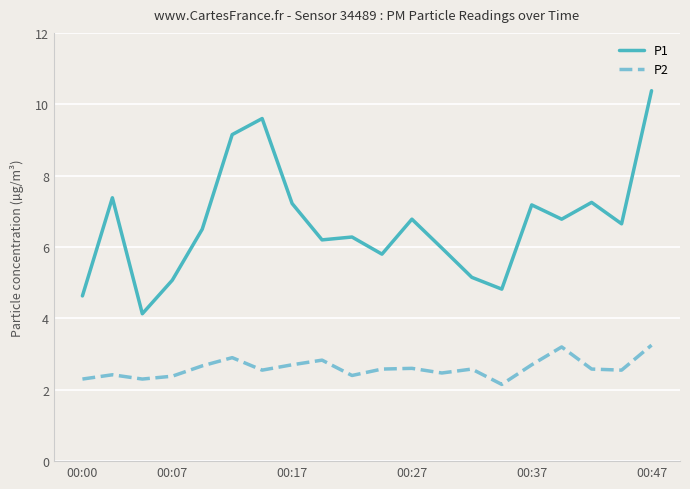

What is the minimum value for P1?

4.1